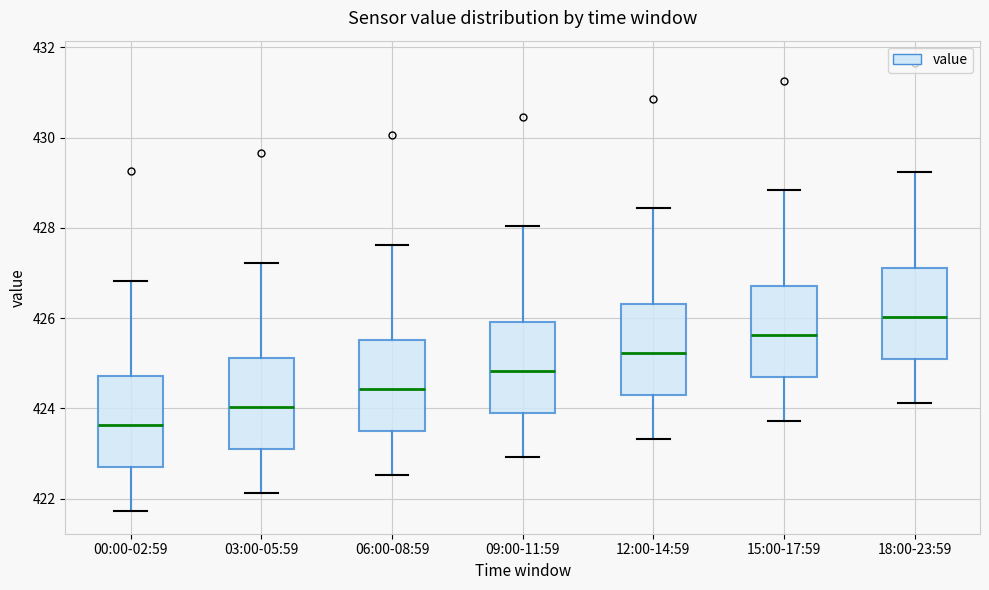

Which box's median line is the lowest?

00:00-02:59